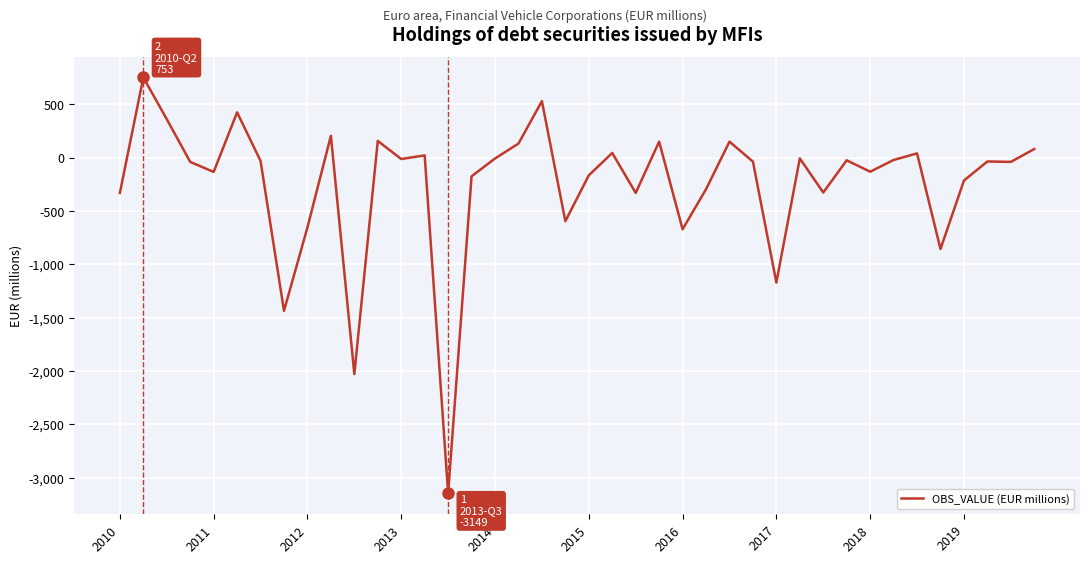

What is the difference between the maximum and second lowest values?

2782